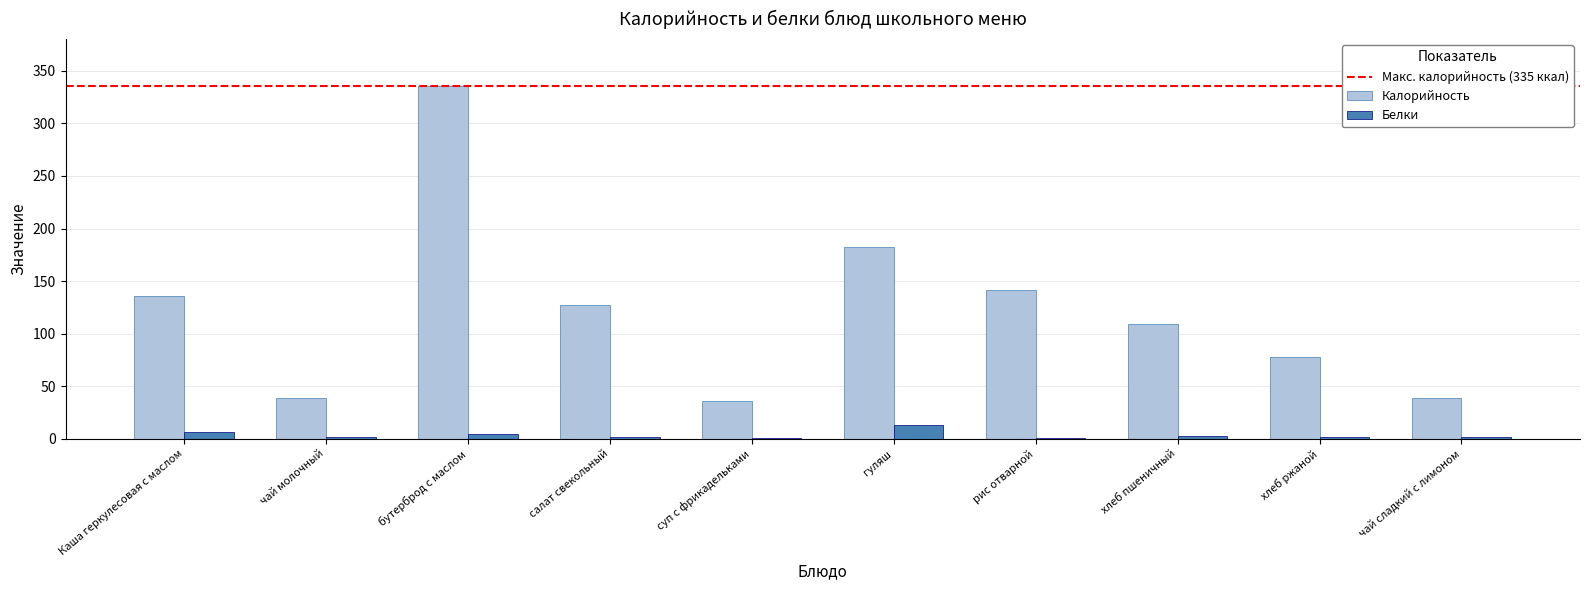

Are the bars grouped side by side (vs. stacked)?

Yes